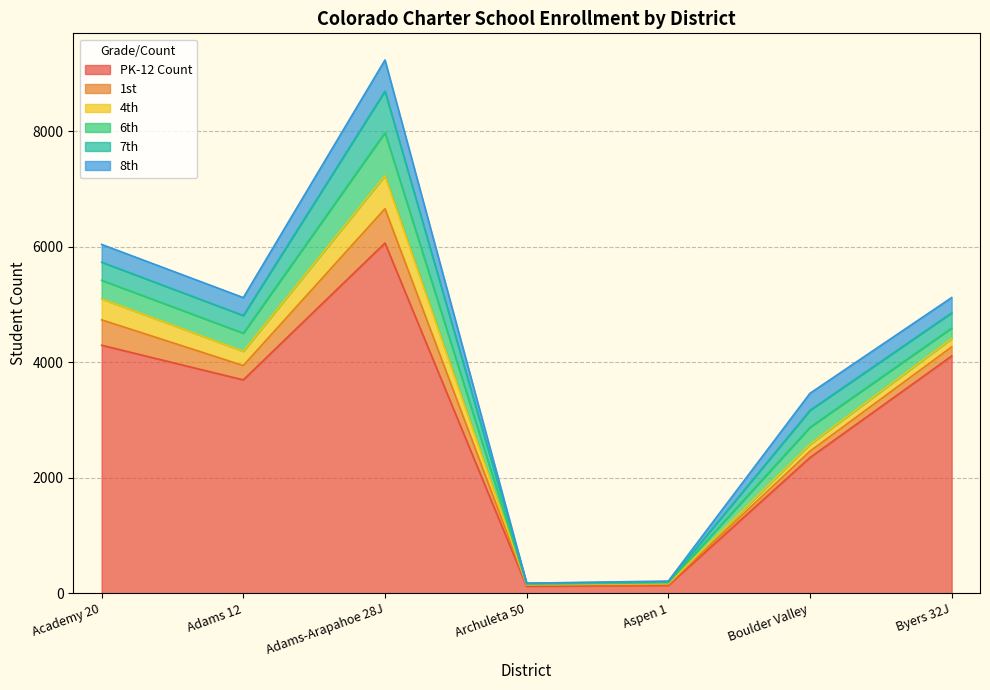

What is the difference between the maximum and second lowest values in the 7th series?

701